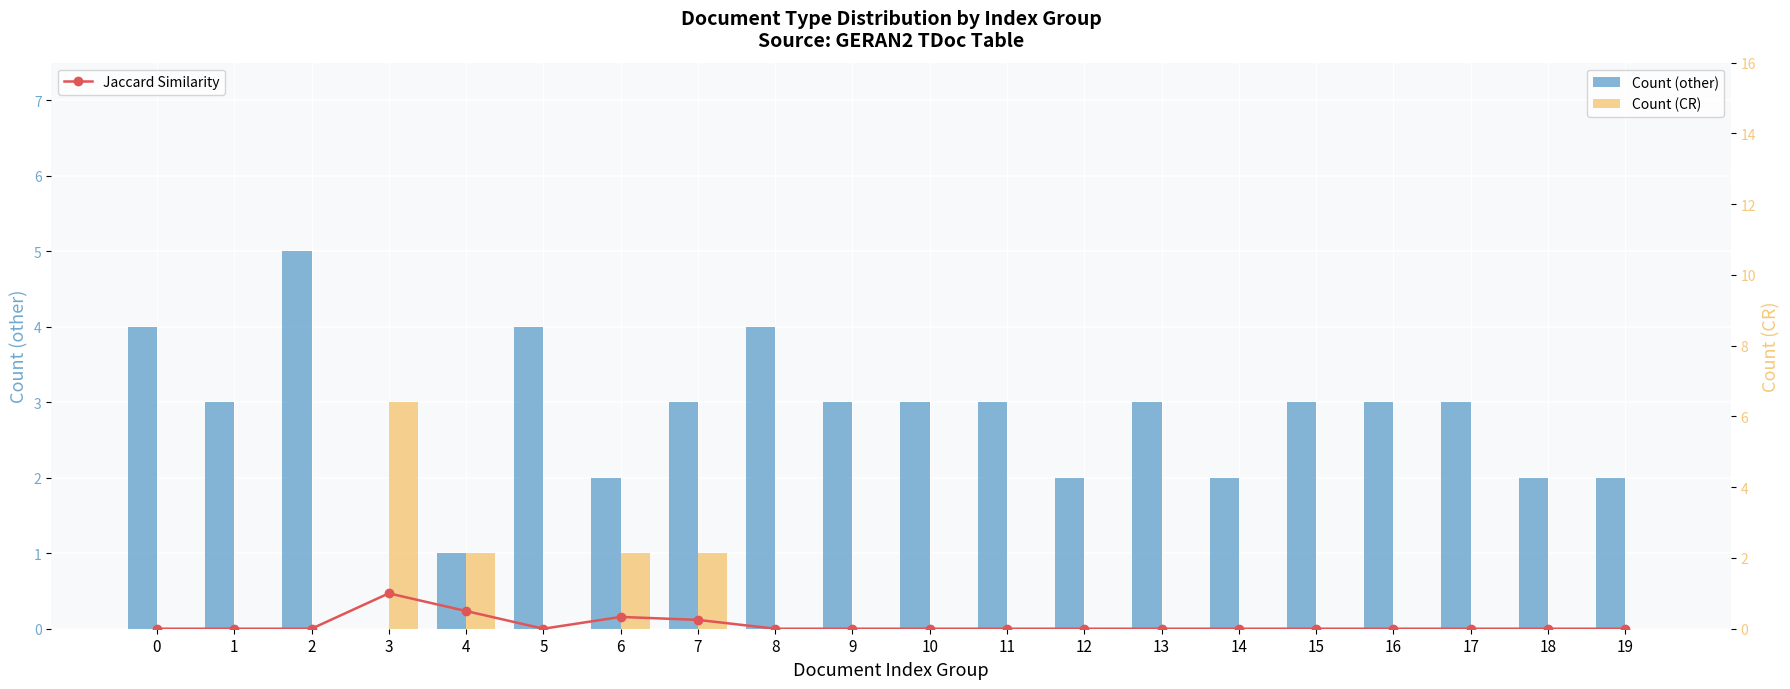

Count the number of categories in the chart.

20